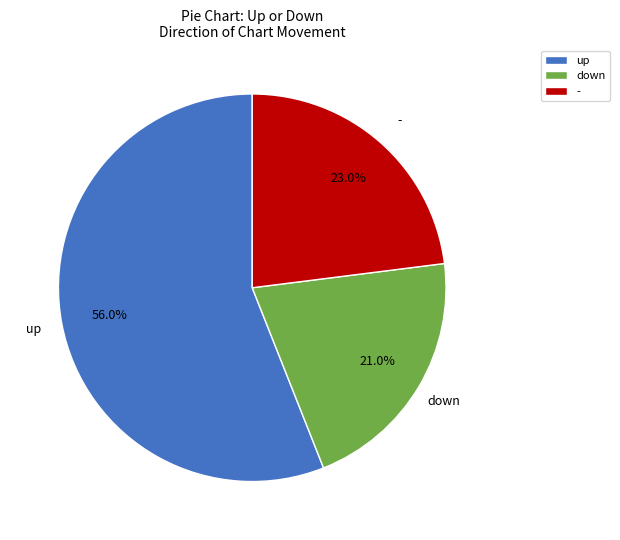

Which slice is the largest?

up